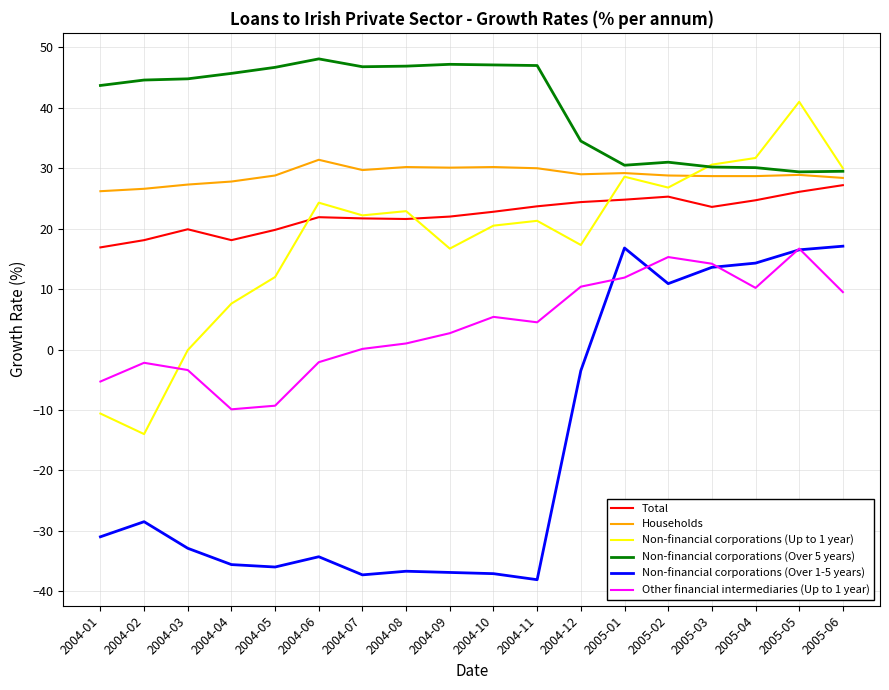

Does the chart display data point markers on the line(s)?

No